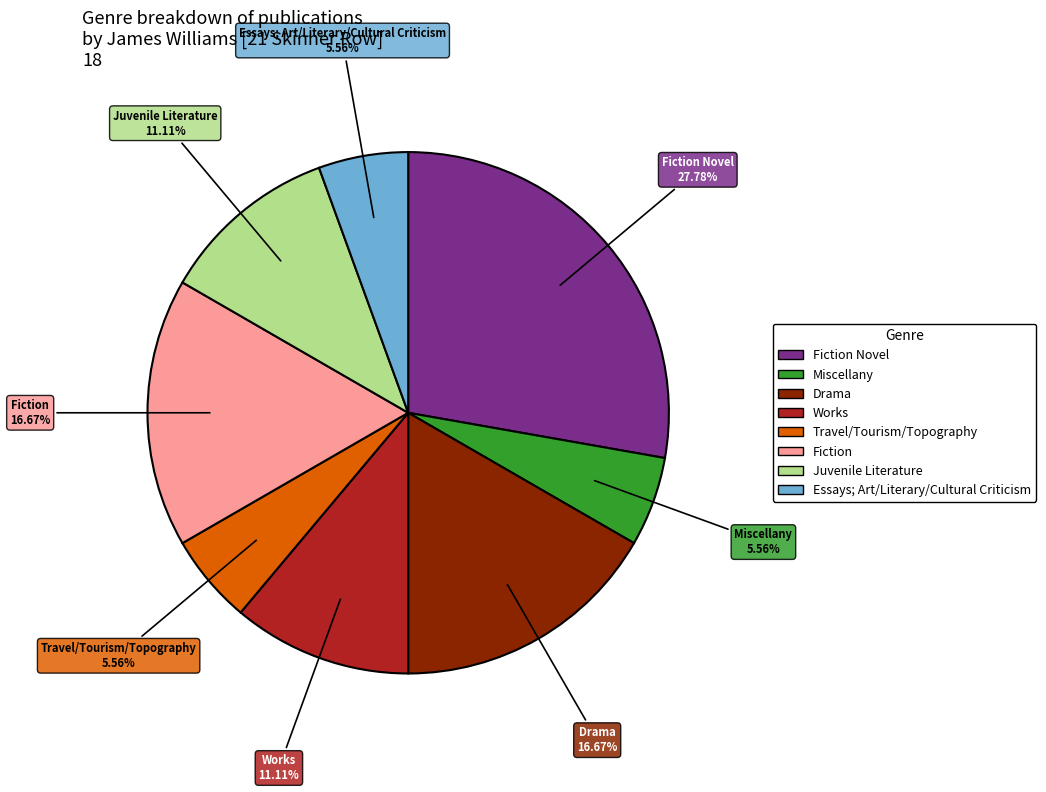

To the nearest percent, what is the difference between the largest and smallest slice percentages?

22%